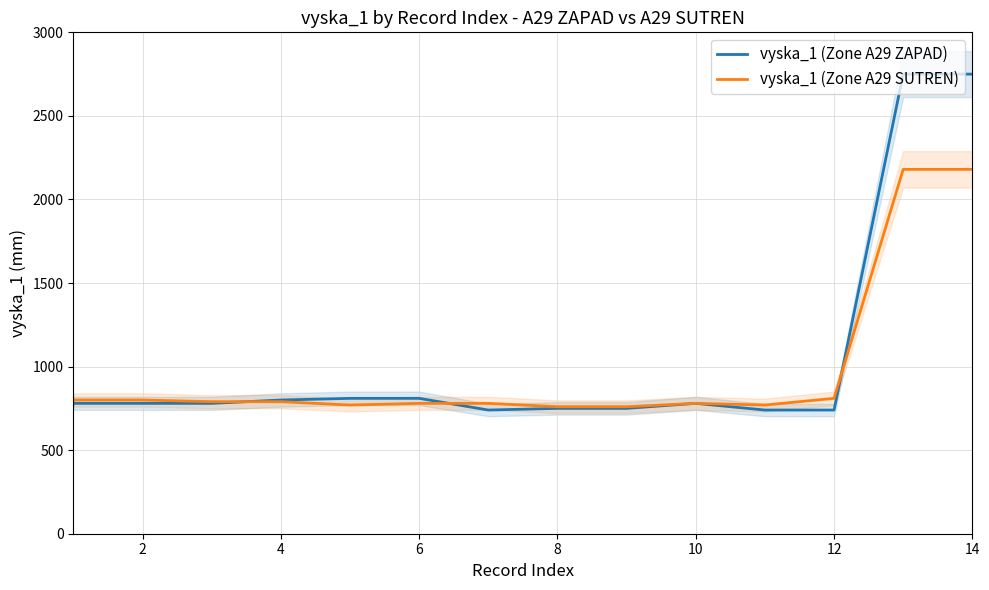

What is the maximum value for vyska_1 (Zone A29 ZAPAD)?

2750